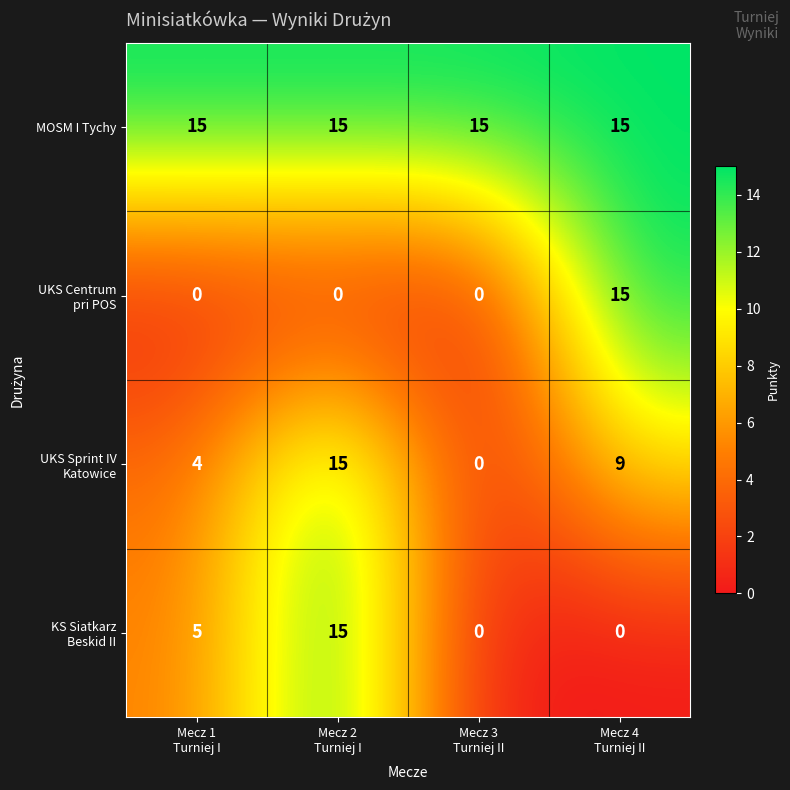

At how many categories does at least one series exceed 8?

4